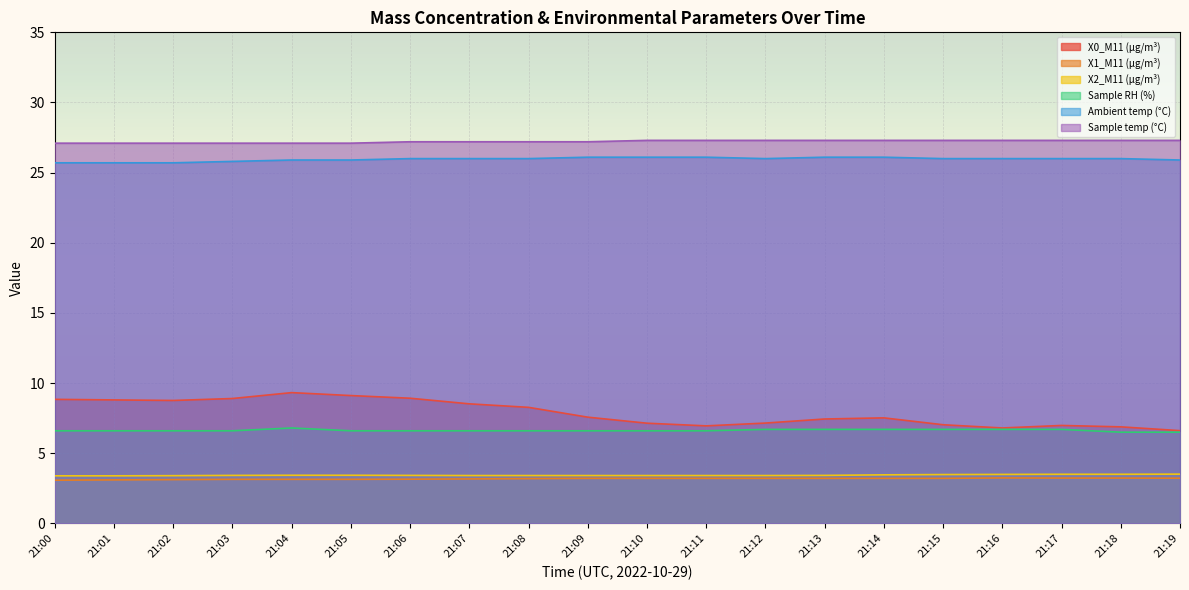

How many distinct data groups are displayed?

6